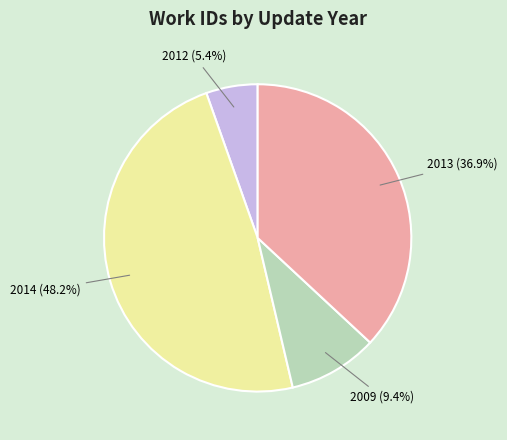

How many slices are in this pie chart?

4